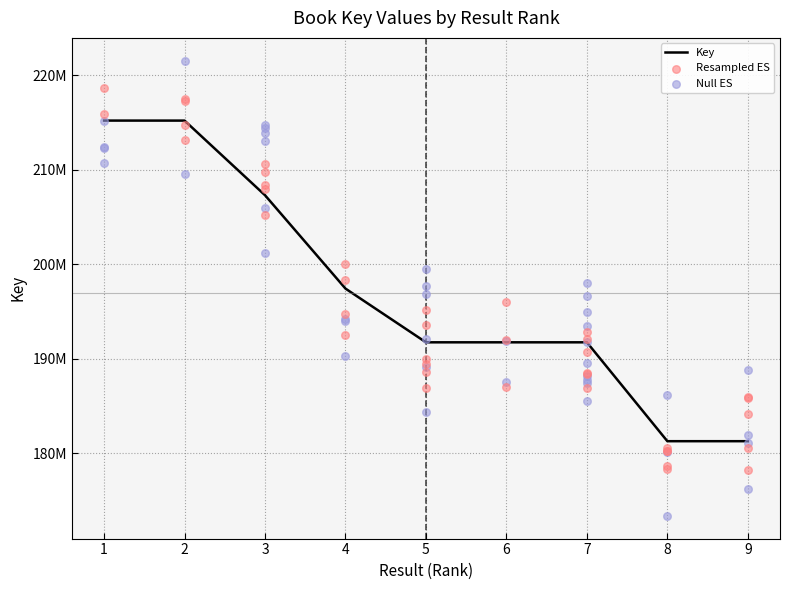

Approximately how many times larger is the value at 2 compared to 5?

1.1